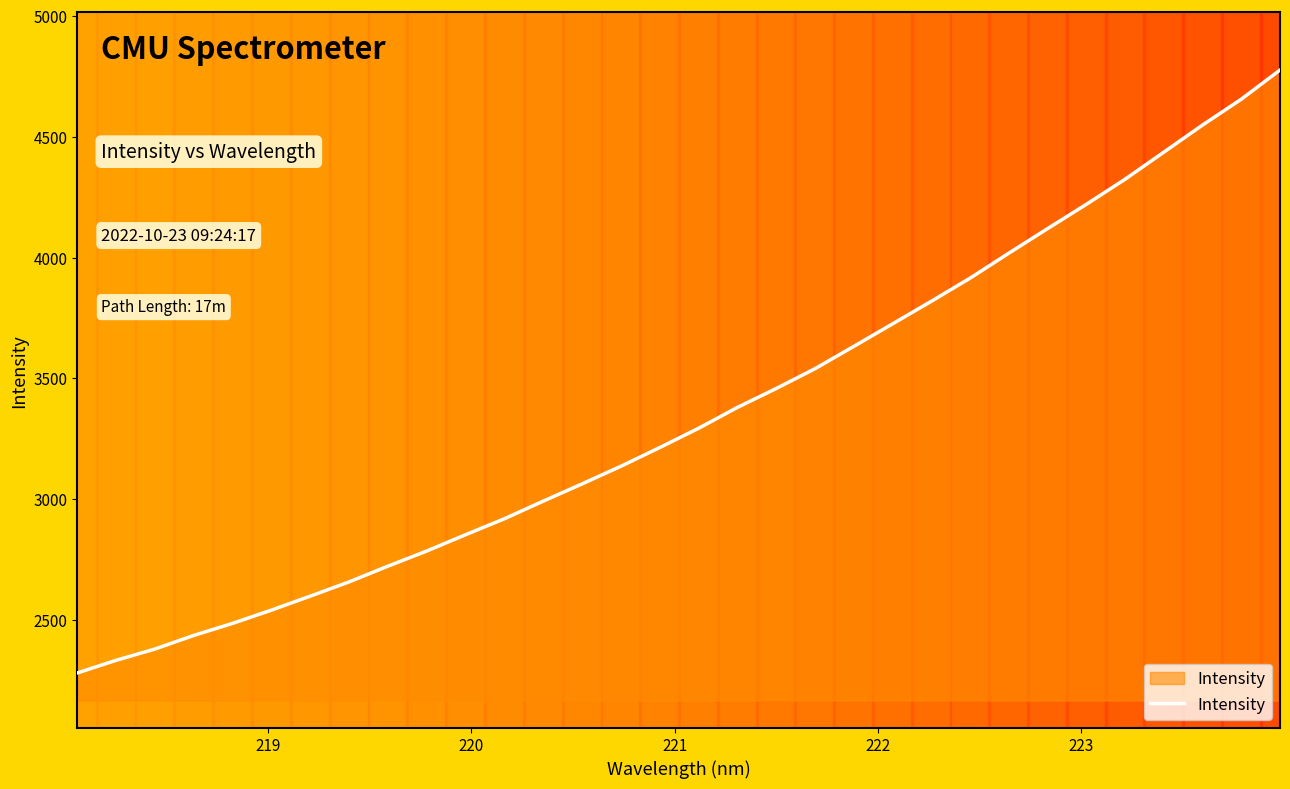

How many categories are shown in the chart?

32